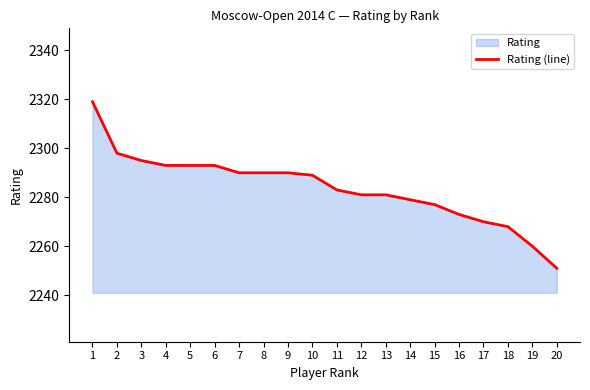

What is the smallest value displayed?

2251